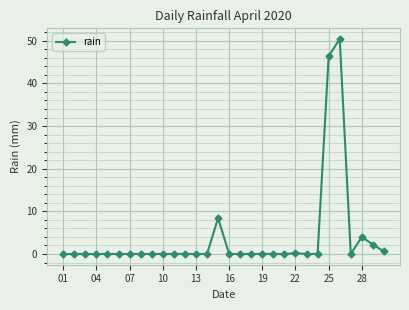

What is the difference between the second highest and second lowest values?

46.4